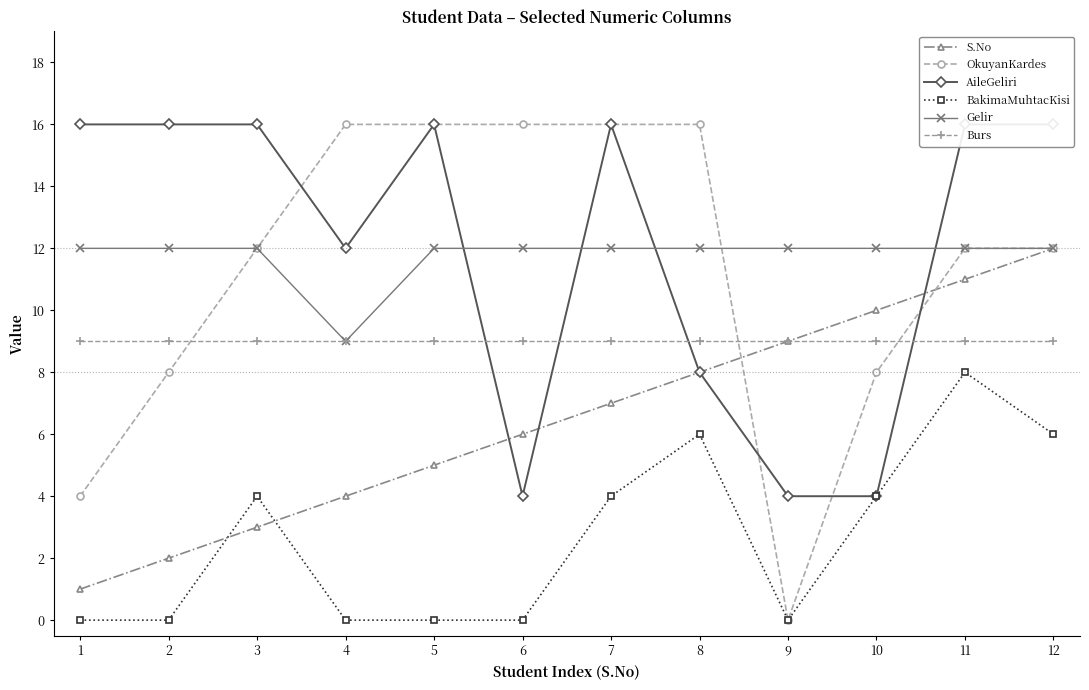

Between 4 and 2, which is larger?

4